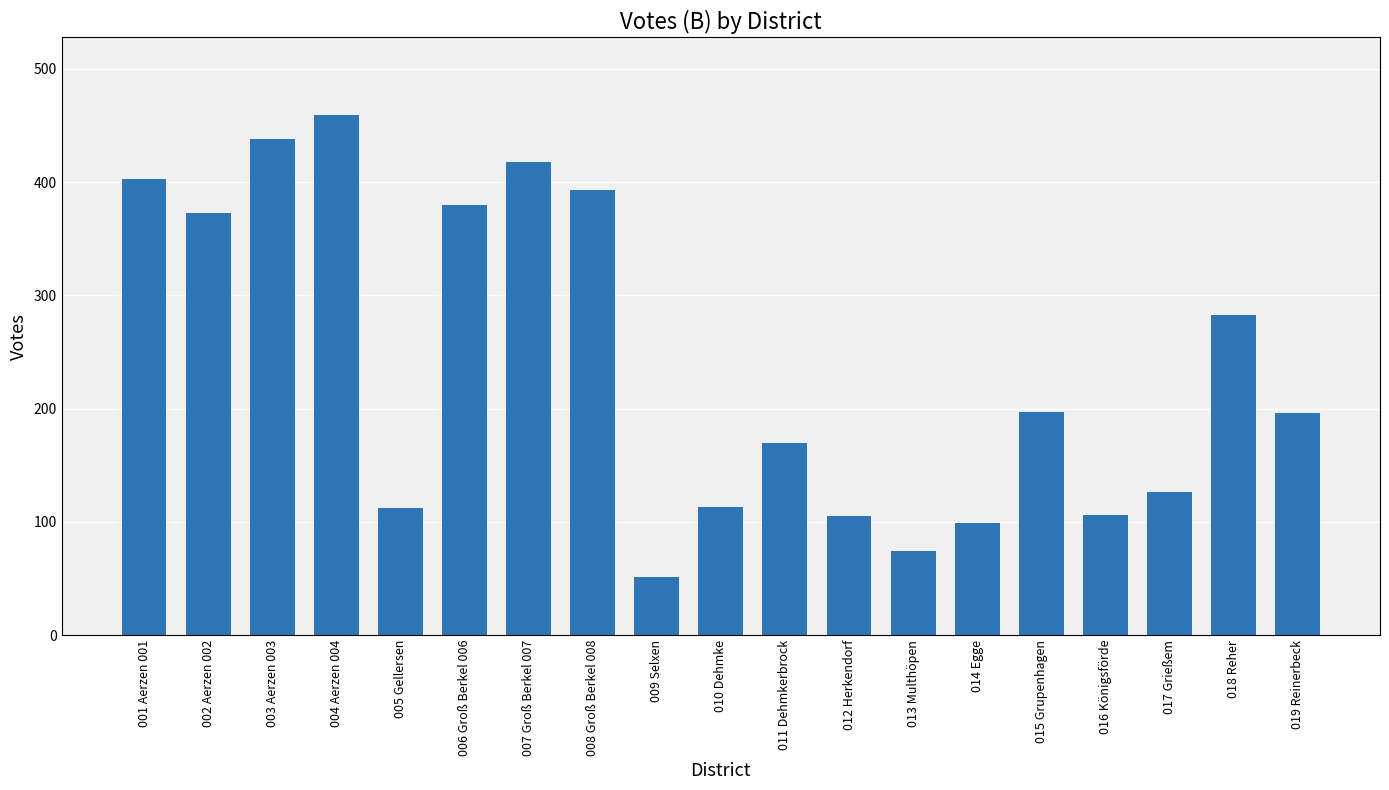

What is the value of the 14th bar from the left?

99